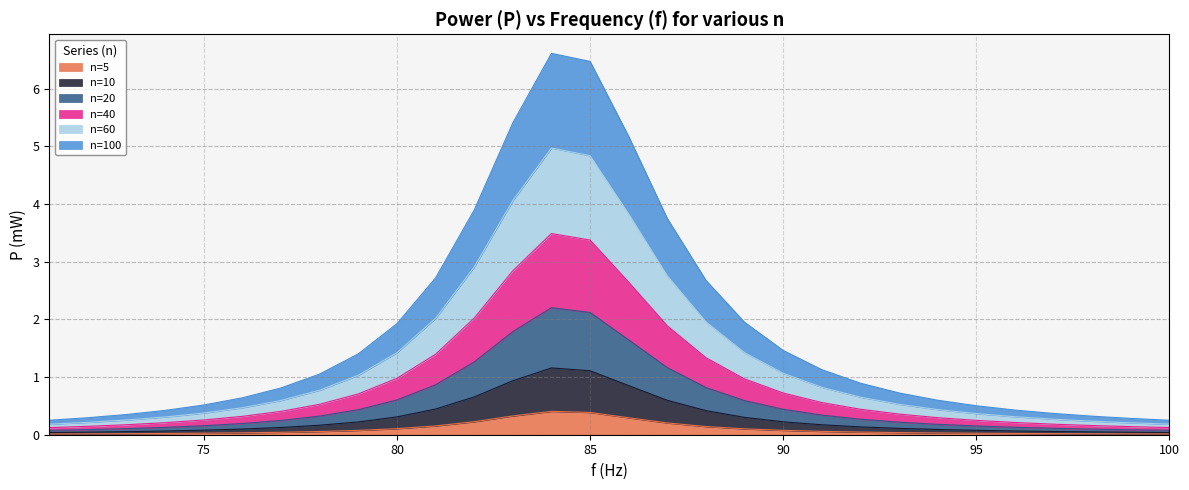

List the labels in order of n=10 value, largest first.

84, 85, 83, 86, 82, 87, 81, 88, 80, 89, 90, 79, 91, 78, 92, 77, 93, 76, 94, 75, 95, 96, 74, 97, 73, 98, 72, 99, 100, 71